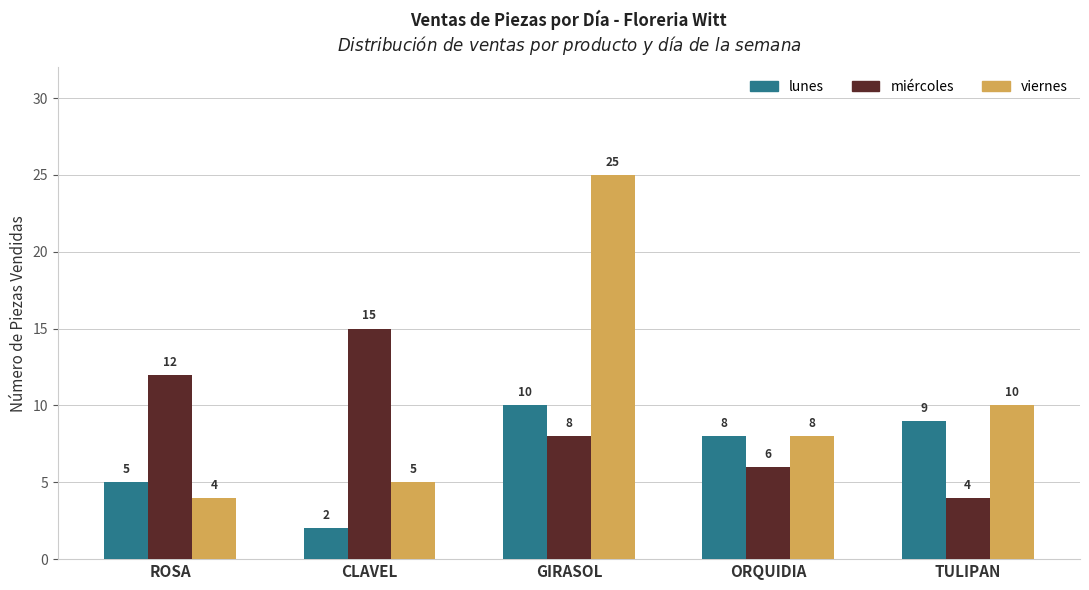

Which category has the highest value across all series?

GIRASOL